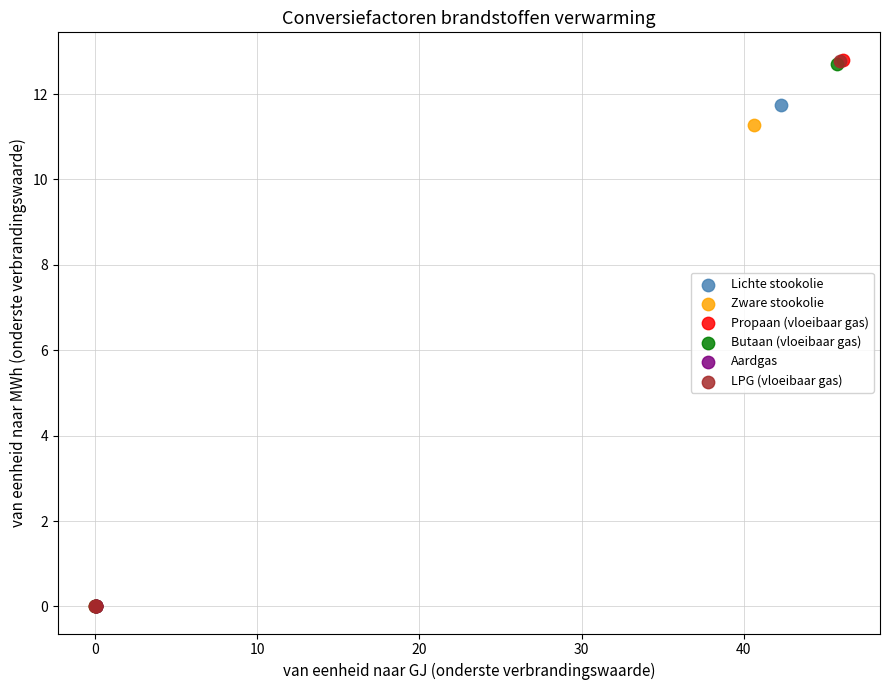

Which series has the widest spread of Y values?

Propaan (vloeibaar gas)